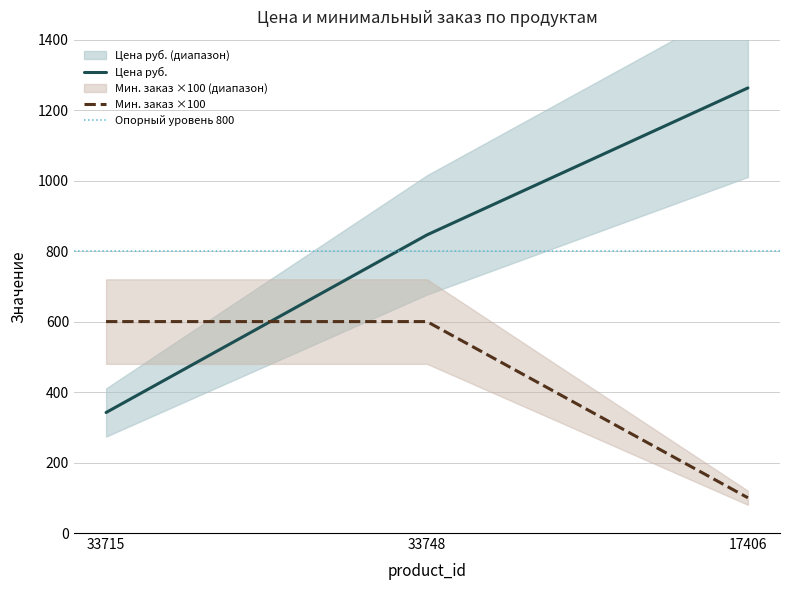

List the series in order of their overall mean, highest first.

Цена руб., Минимальный заказ